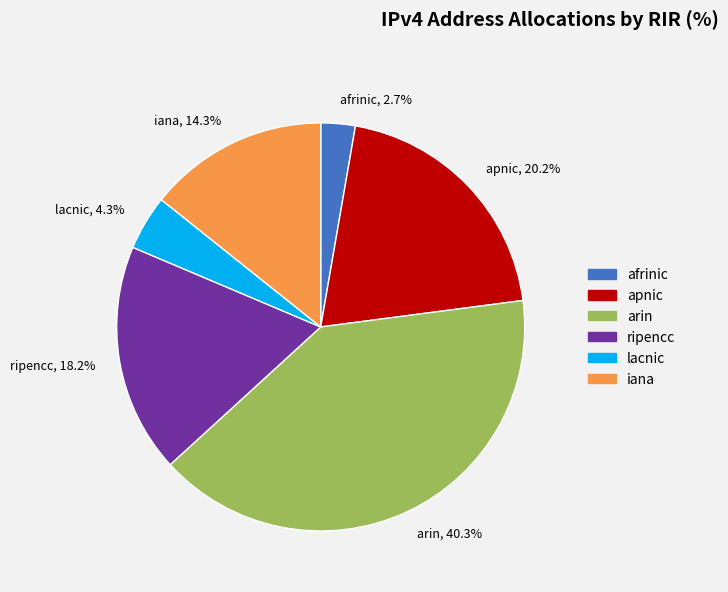

To the nearest percent, what portion does iana represent?

14%